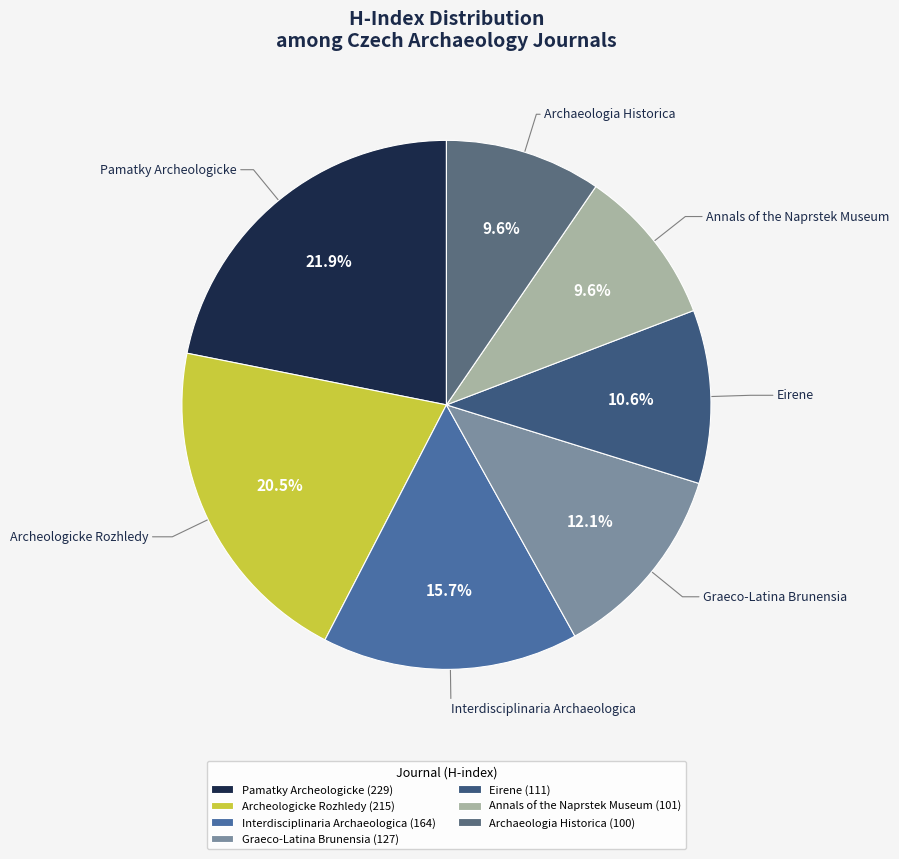

To the nearest percent, what is the difference between the largest and smallest slice percentages?

12%